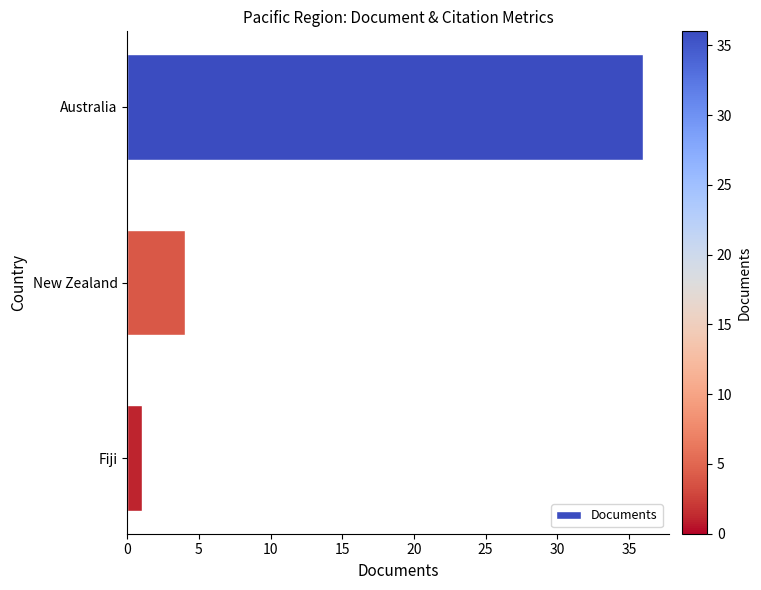

What is the minimum value shown in the chart?

1